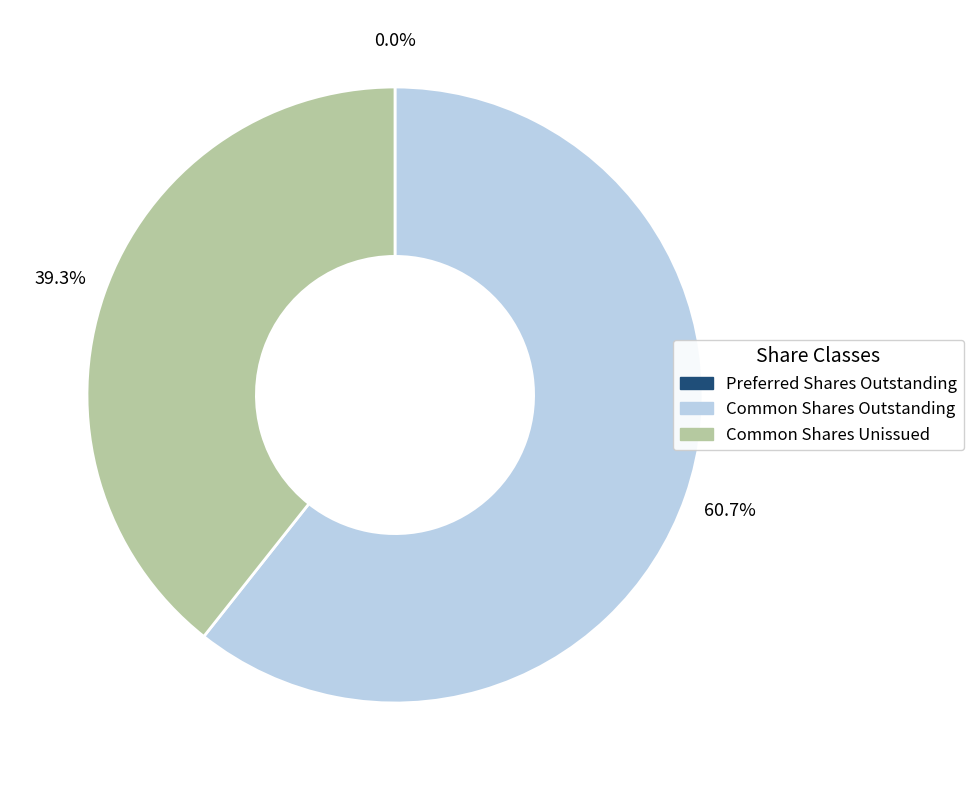

Approximately how many times larger is the value at Common Shares Unissued compared to Common Shares Outstanding?

0.6